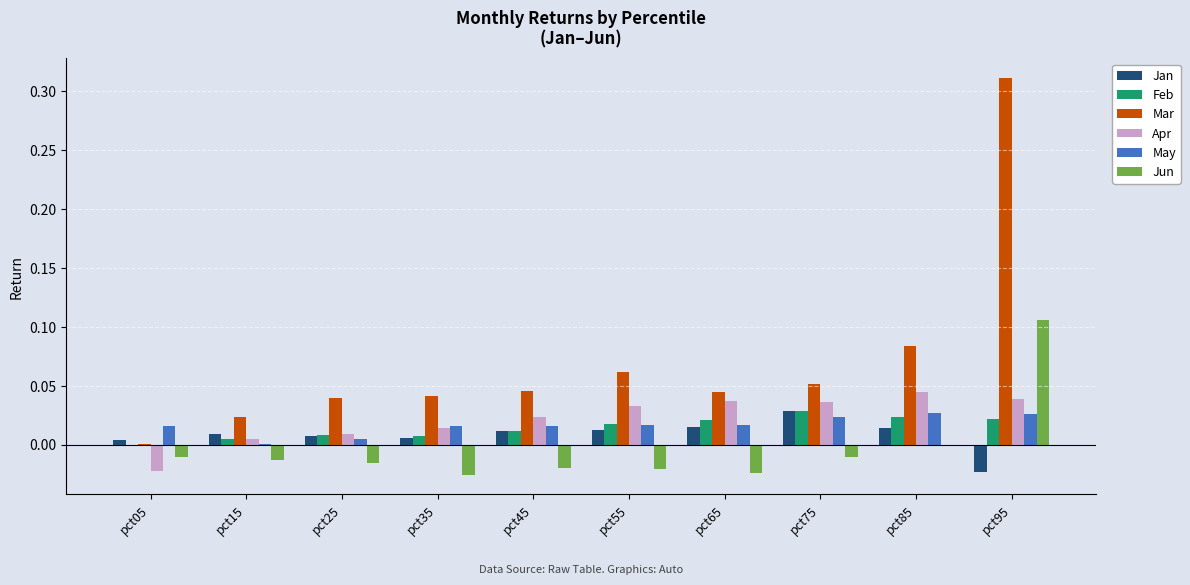

True or false: Jan has a value of -0.0 at pct95.

True